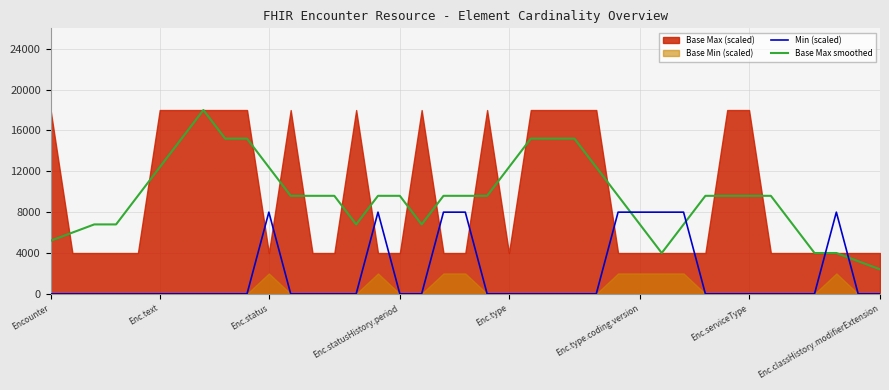

List the labels in order of Base Max smoothed value, smallest first.

38, 37, 28, 35, 36, Encounter, Enc.text, Enc.status, Enc.statusHistory.period, 14, 17, 27, 29, 34, Enc.type, 11, 12, 13, 15, 16, 18, 19, 20, 26, 30, 31, 32, 33, Enc.type.coding.version, 10, 21, 25, Enc.serviceType, 8, 9, 22, 23, 24, Enc.classHistory.modifierExtension